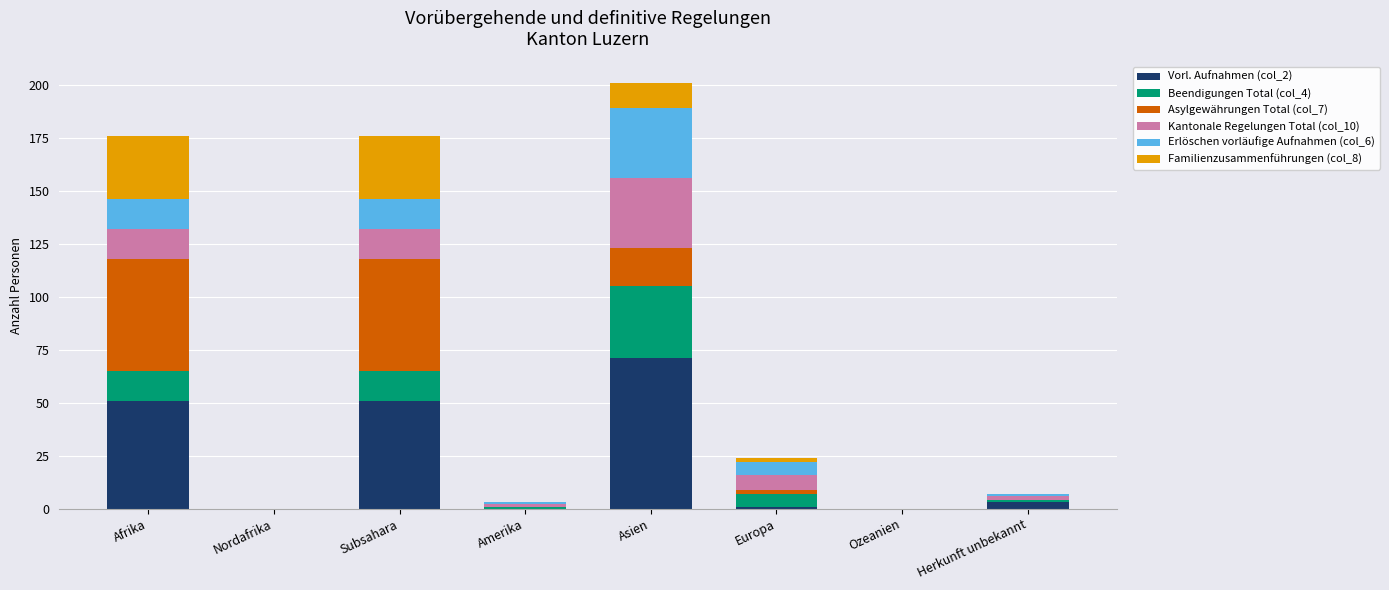

At which label does Vorl. Aufnahmen (col_2) reach its peak?

Asien